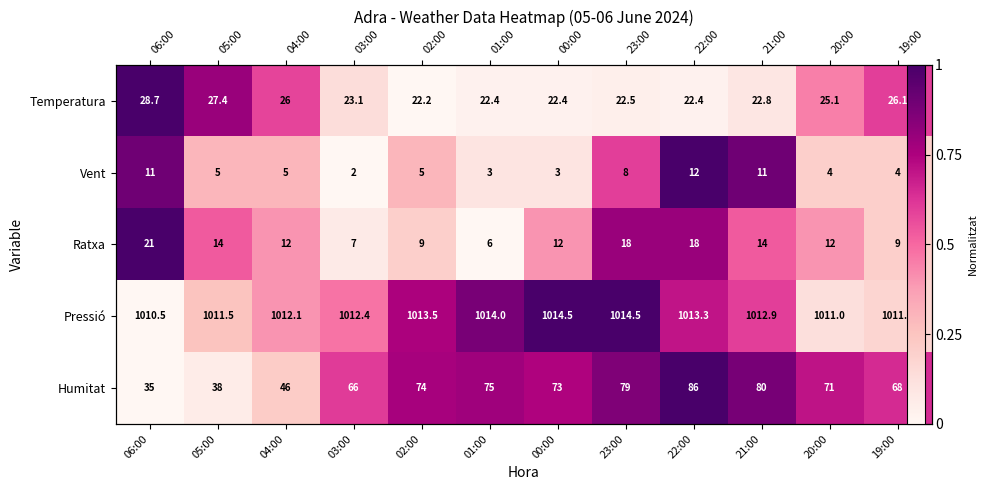

At which category is the sum across all series the highest?

22:00